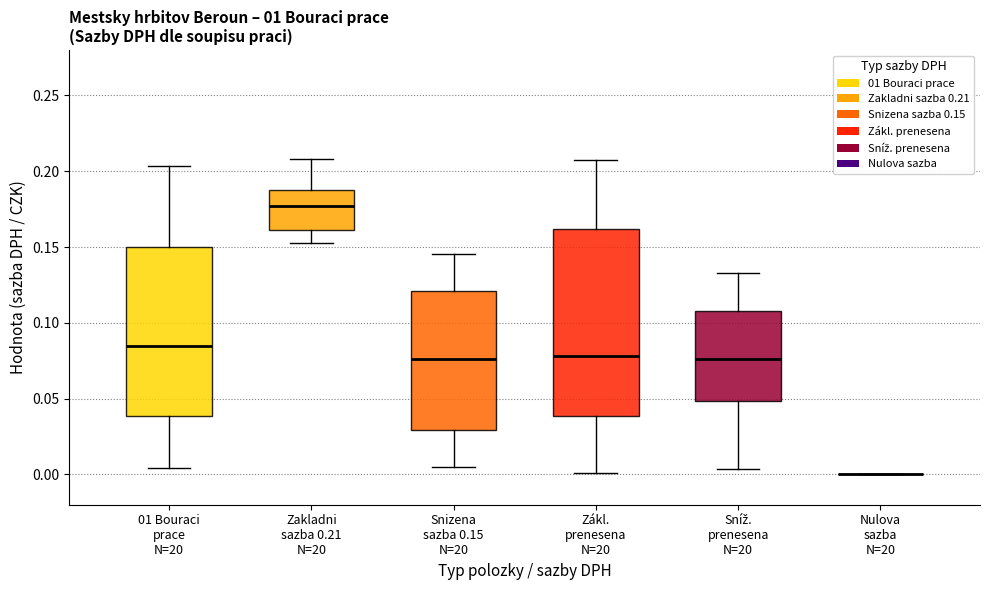

Comparing the boxes themselves (not the whiskers), which one is the tallest?

Zákl. prenesena N=20